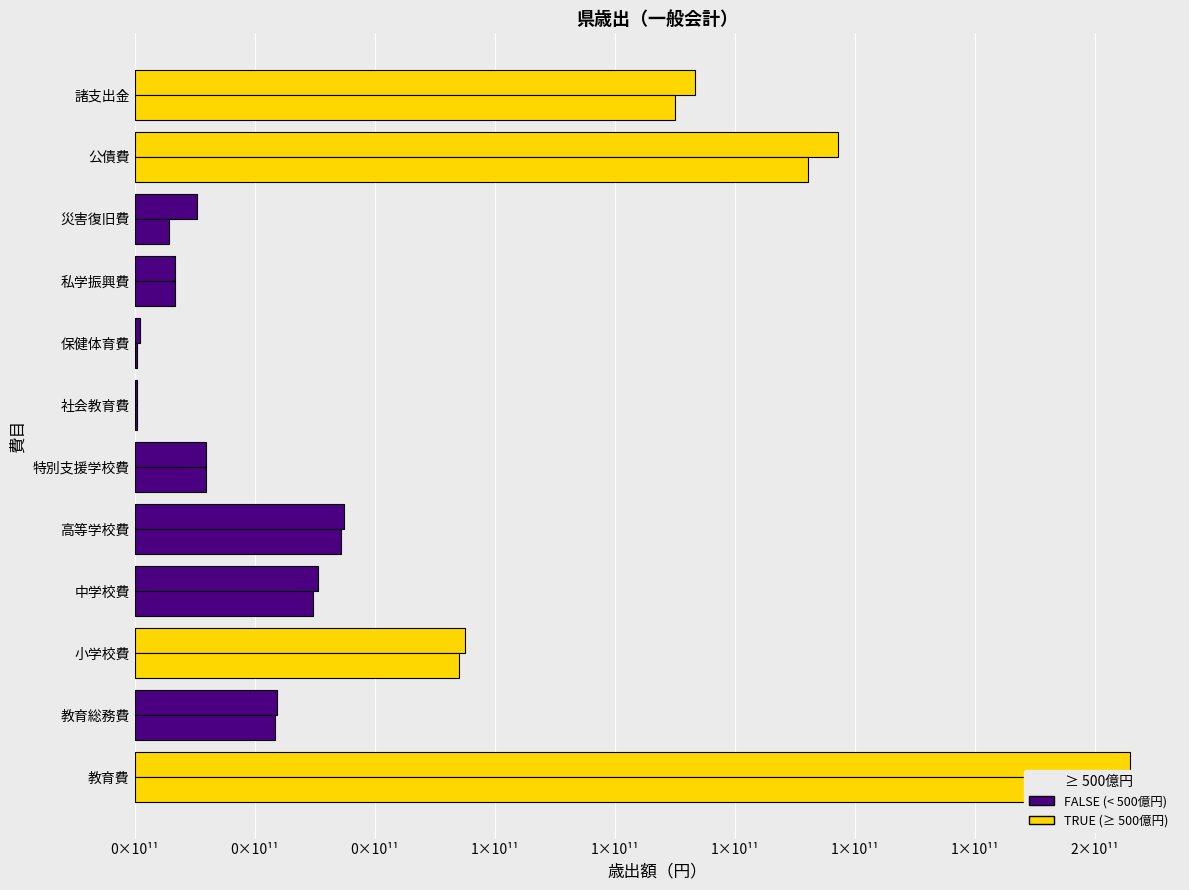

What is the greatest value displayed?

165928405973